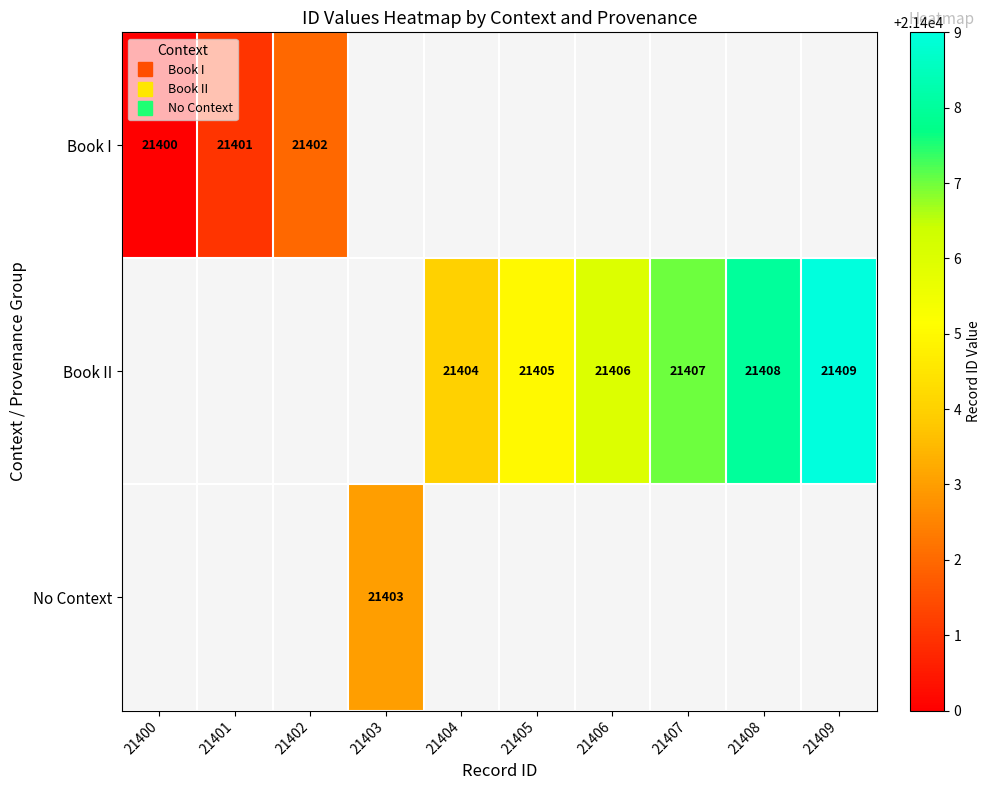

Is the value of Book I at 21403 greater than the value of Book II at 21404?

No